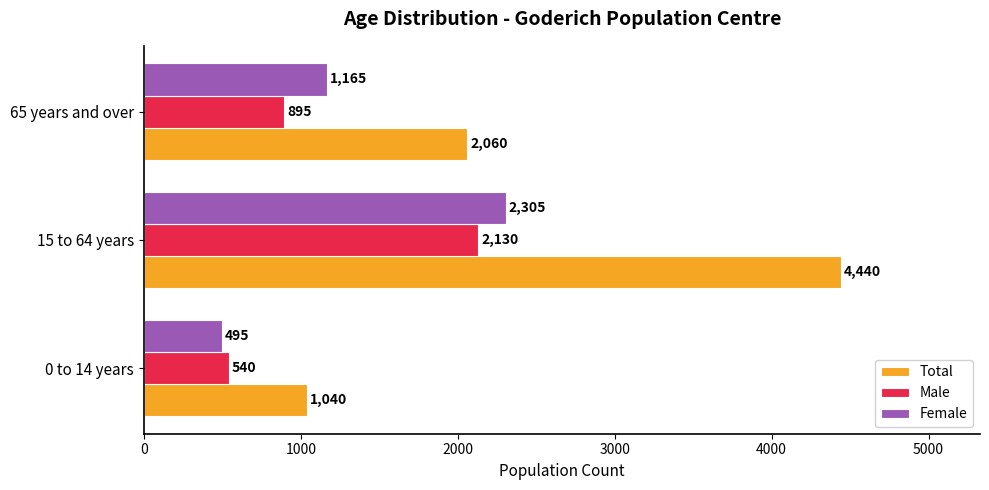

Is it true that Total equals 1138 at 65 years and over?

False